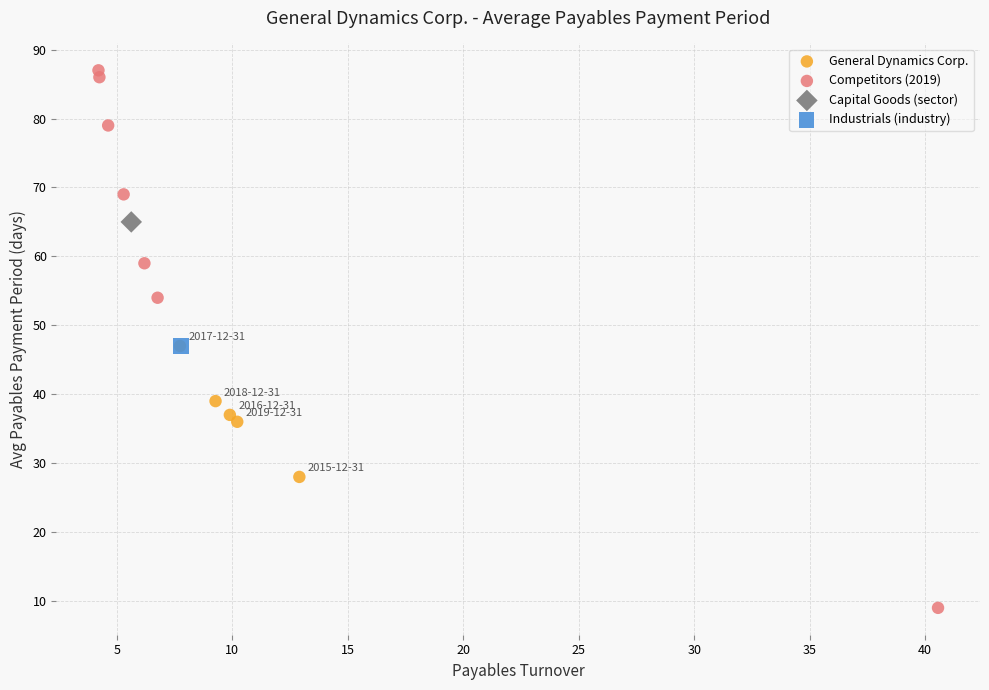

What are all the series names shown in the legend?

General Dynamics Corp., Competitors (2019), Capital Goods (sector), Industrials (industry)